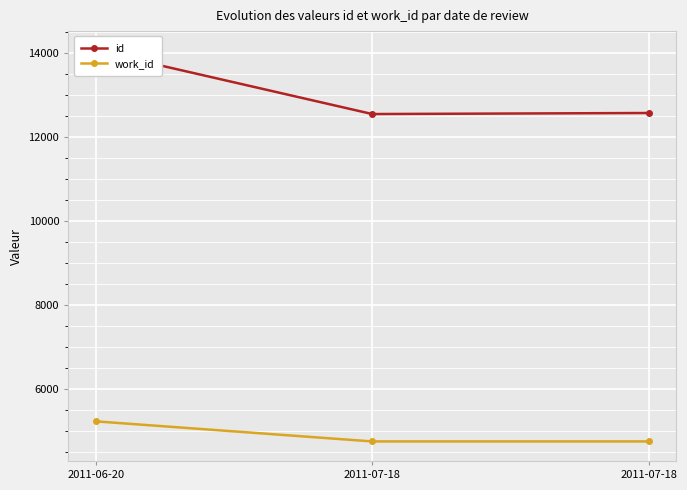

Is it true that work_id equals 8059 at 2011-07-18?

False